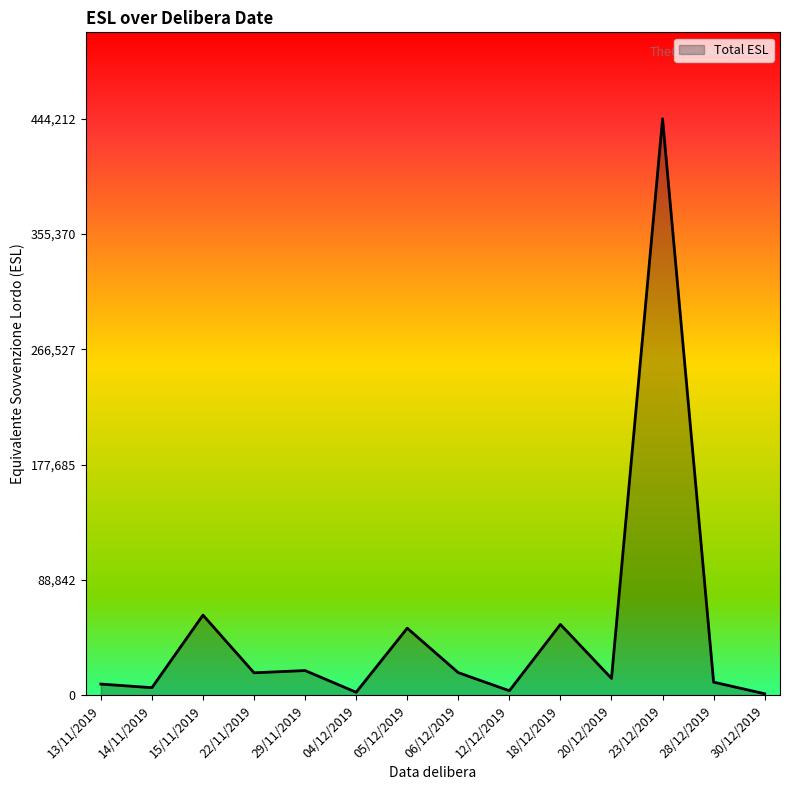

What is the greatest value displayed?

444212.9